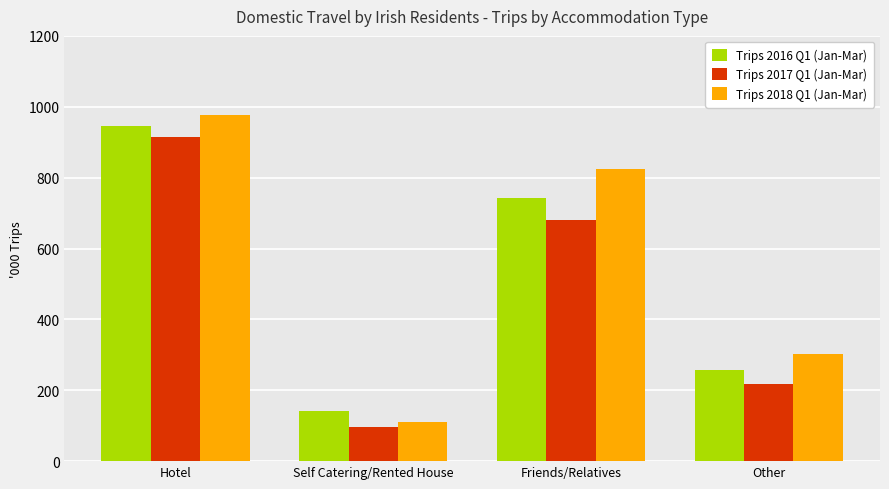

What is the label of the 1st bar from the right?

Other